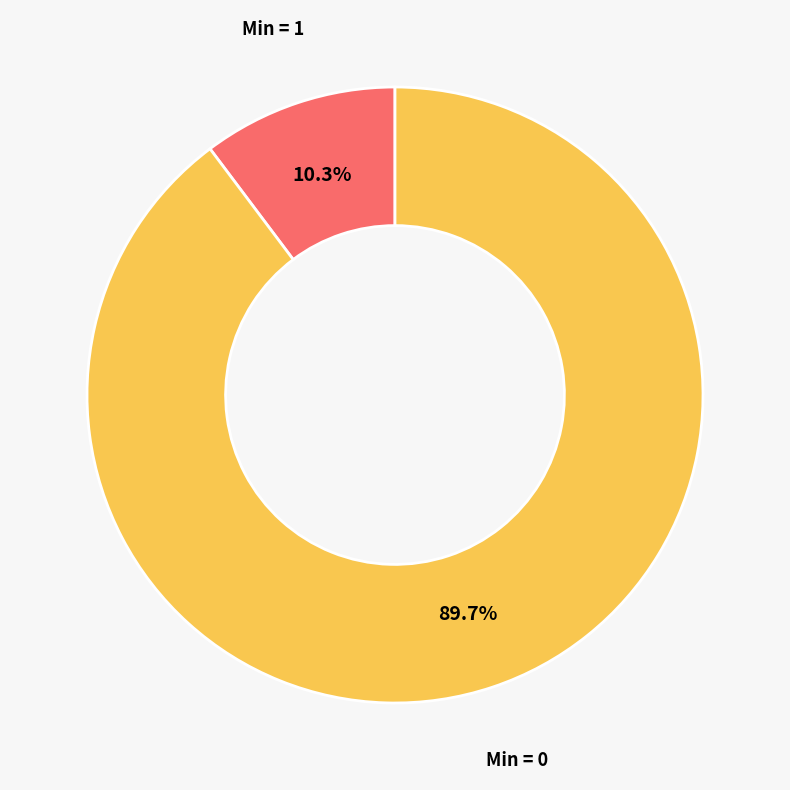

Is there a majority slice in this chart?

Yes